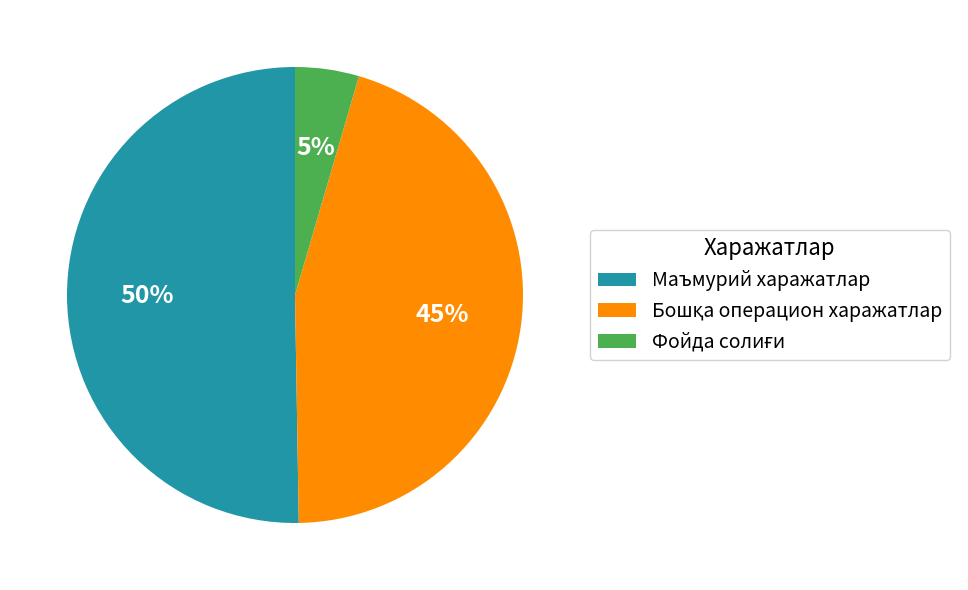

Which slice represents more than half of the pie?

Маъмурий харажатлар